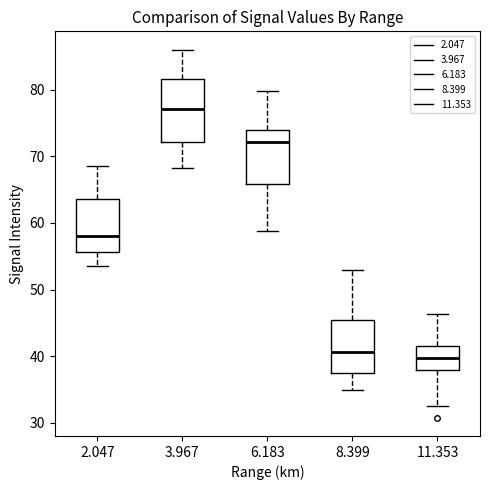

Reading left to right, transcribe this box plot: for each box, give where its median line is, the range the box spans, and where its two whiskers end, as read against the y-axis. The values are not printed on the chart, so give them approximately, as read against the axis.

2.047: median 58, box 56 to 64, whiskers 54 to 69
3.967: median 77, box 72 to 82, whiskers 68 to 86
6.183: median 72, box 66 to 74, whiskers 59 to 80
8.399: median 41, box 38 to 45, whiskers 35 to 53
11.353: median 40, box 38 to 42, whiskers 33 to 46